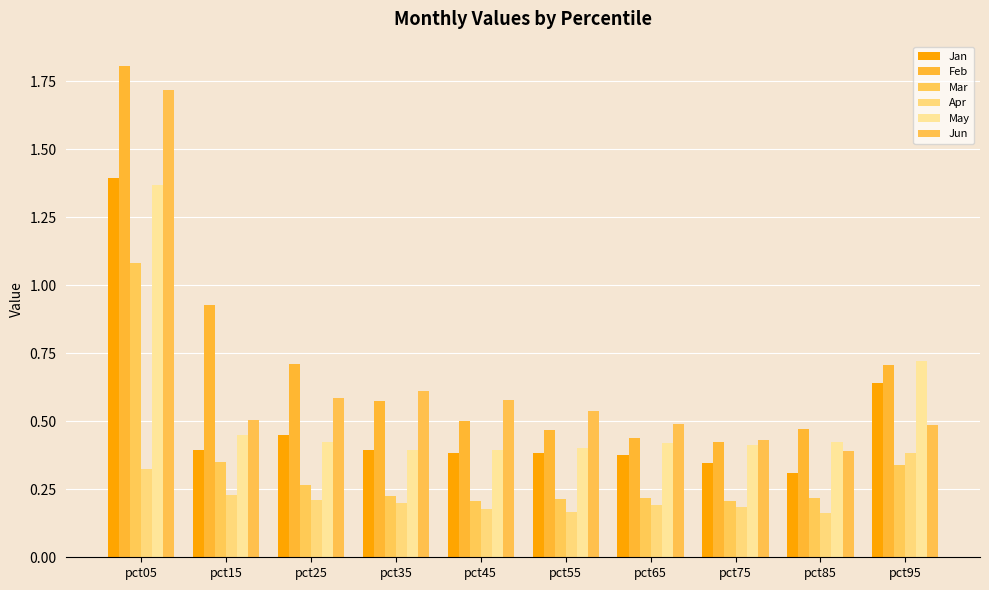

What is the approximate value of Apr at pct05?

0.3